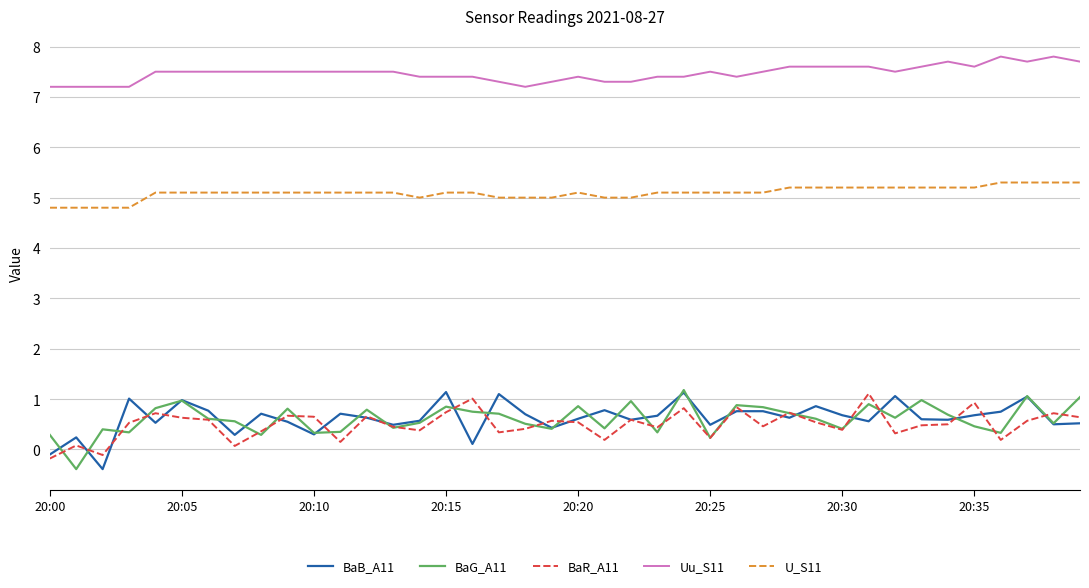

Which series has the largest total across all categories?

Uu_S11